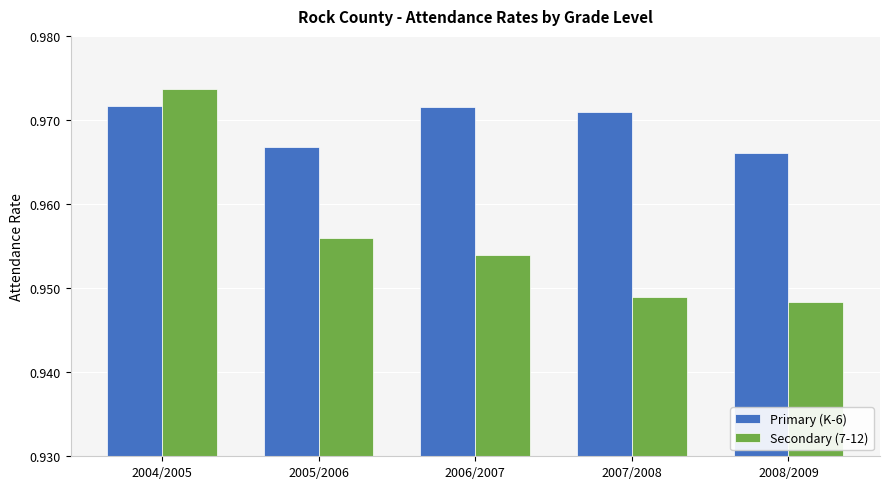

What is the total value across all series at 2006/2007?

1.9